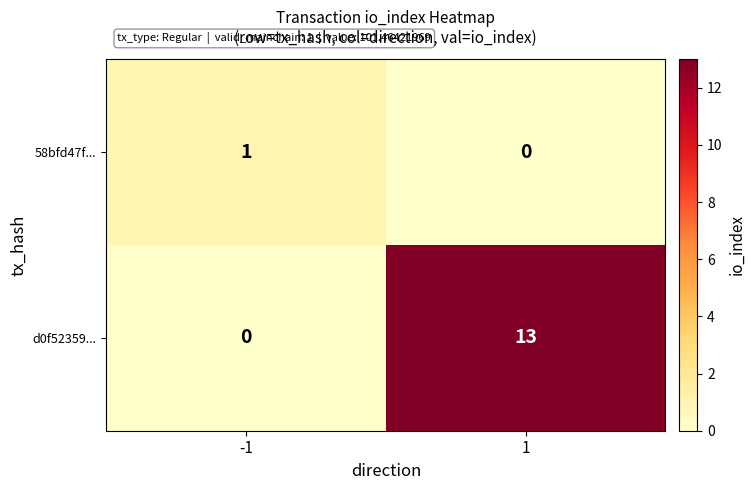

Is it true that 58bfd47f... equals 0 at -1?

False